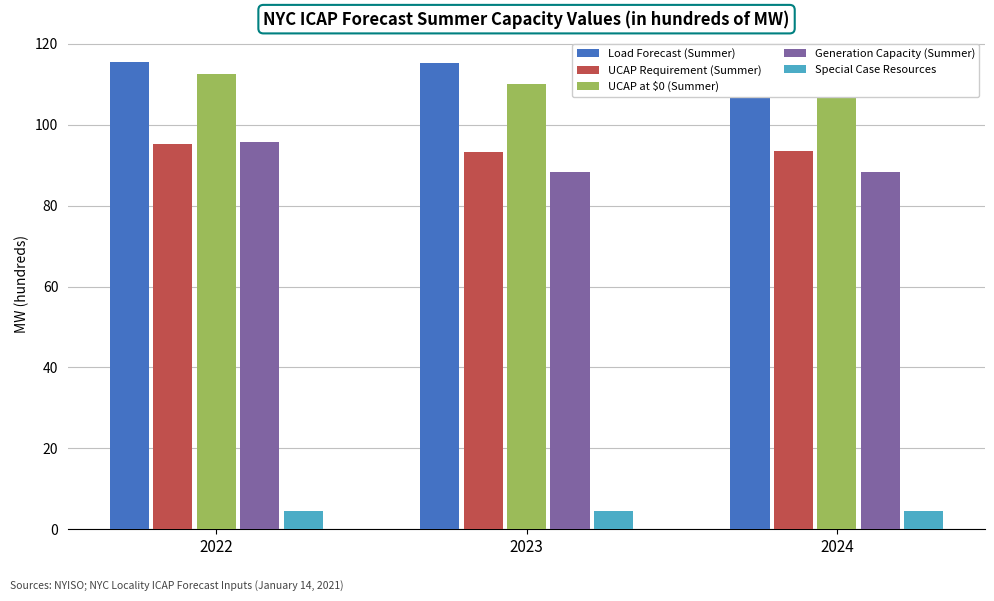

Is the value of Special Case Resources at 2023 greater than the value of UCAP Requirement (Summer) at 2023?

No